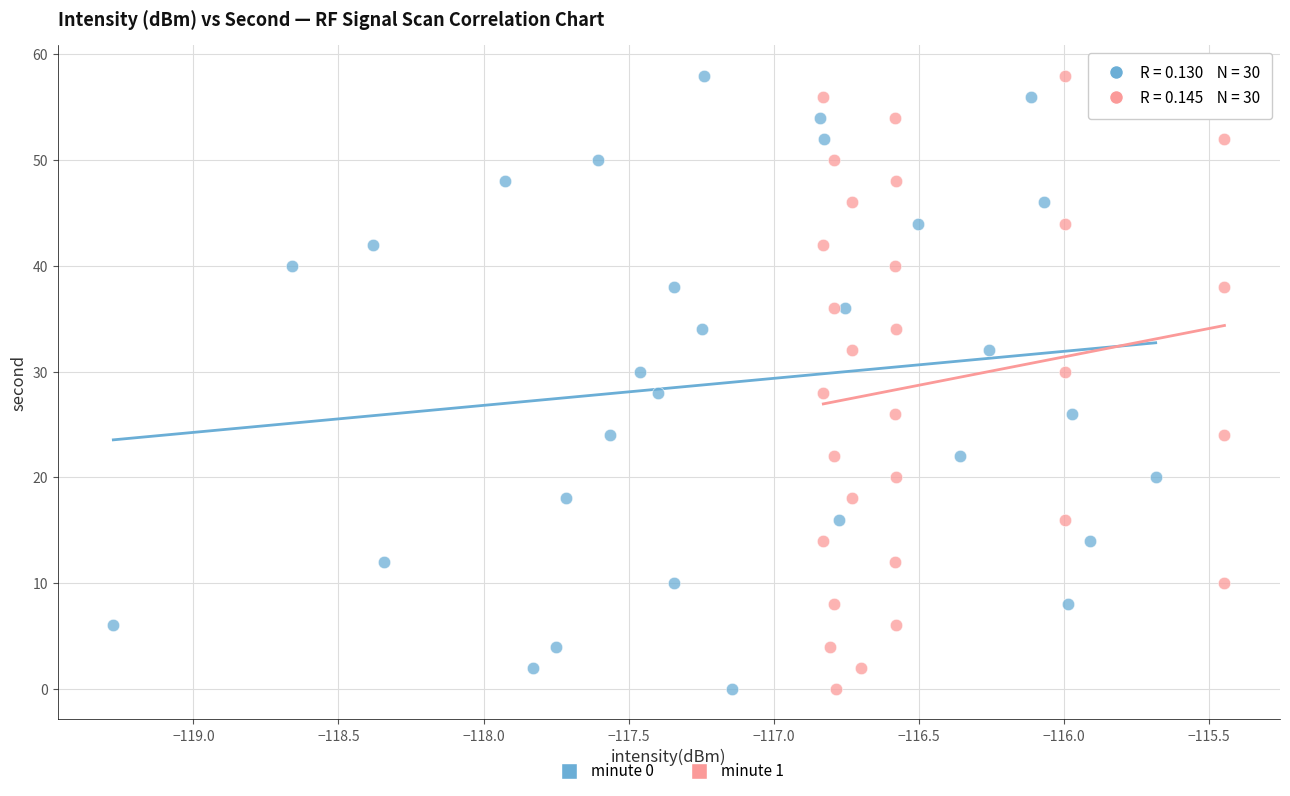

What are all the series names shown in the legend?

minute 0, minute 1